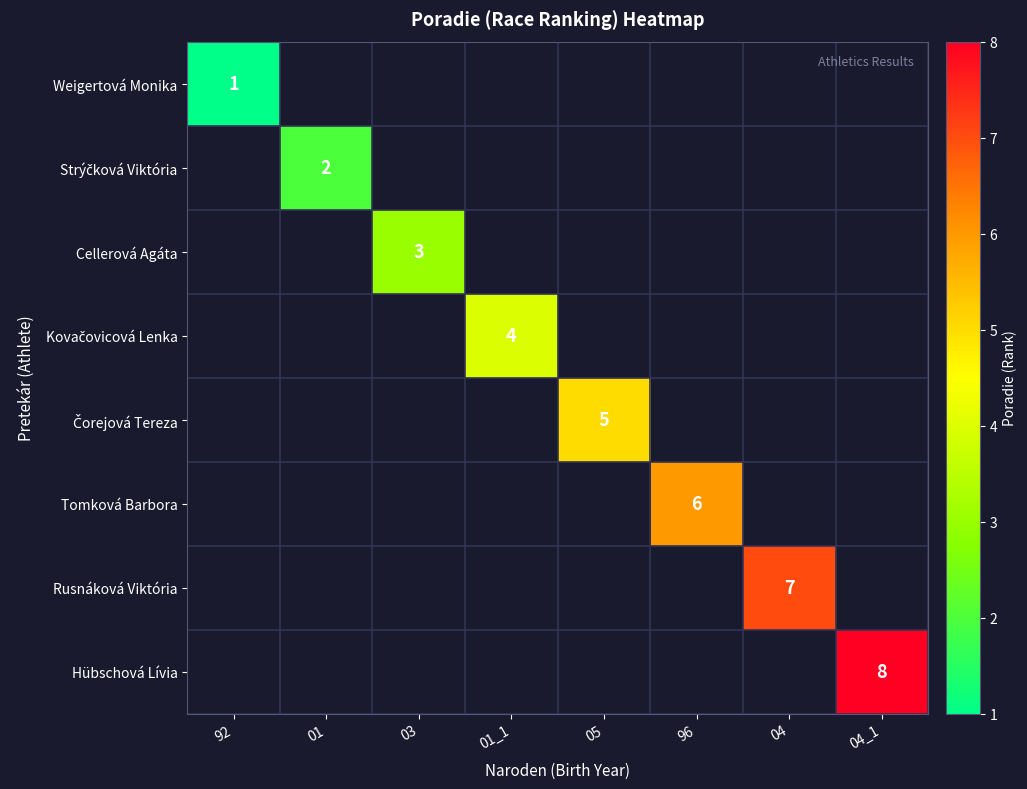

At which category does the chart reach its minimum across all series?

92